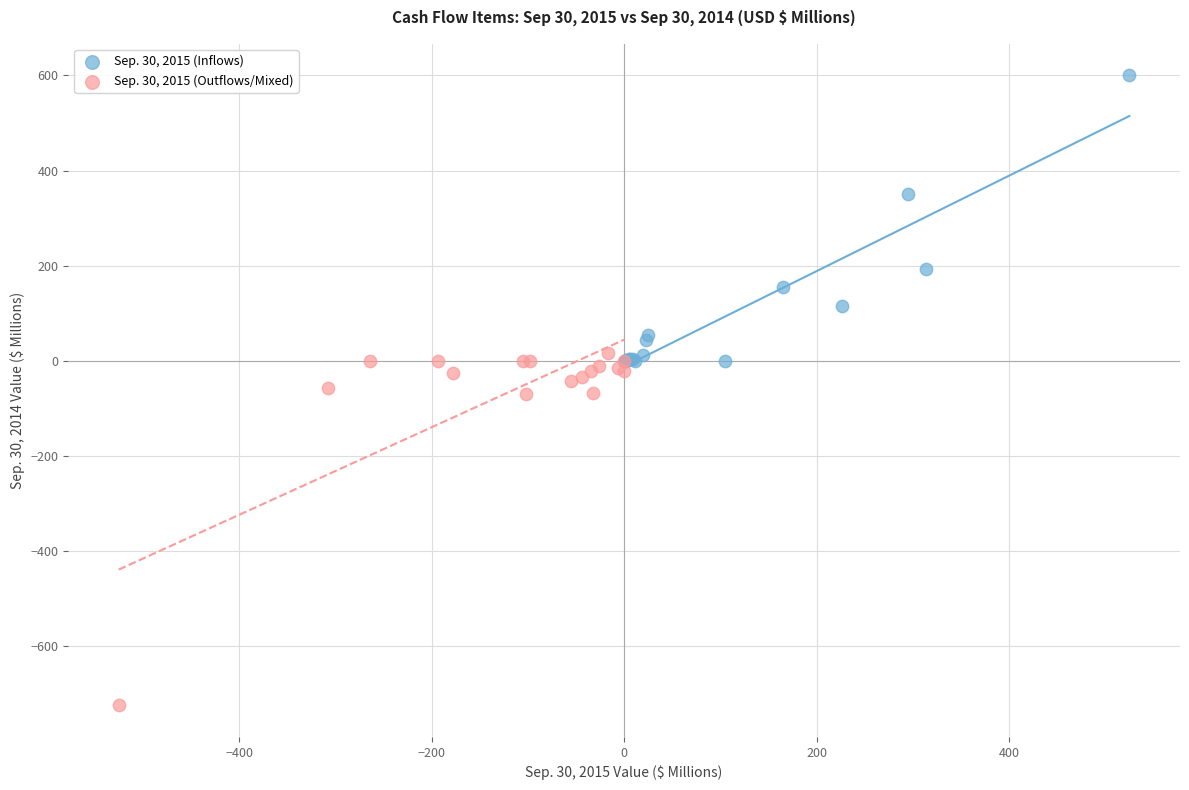

Which series reaches the maximum Y coordinate?

Sep. 30, 2015 (Inflows)